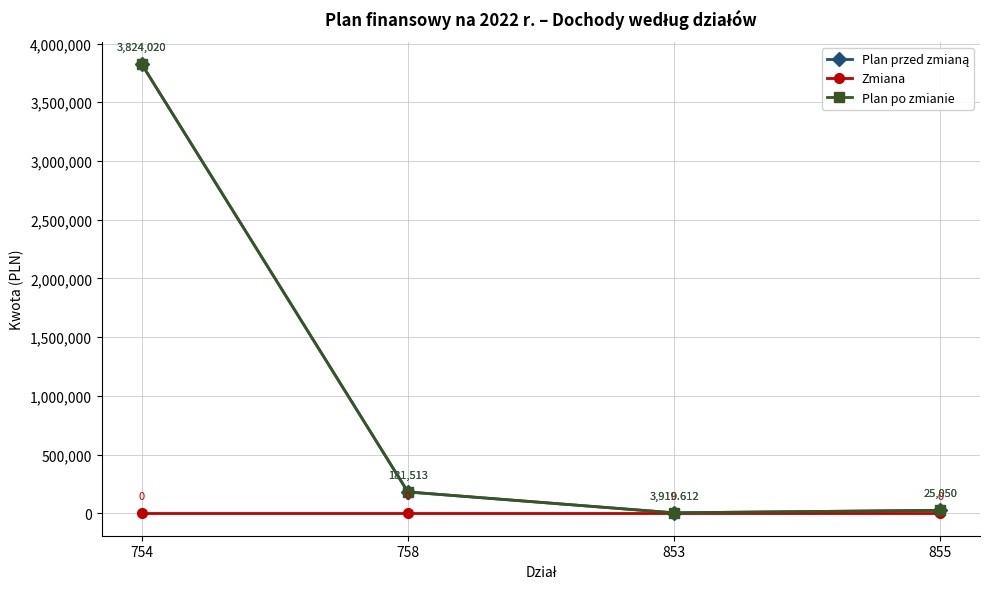

Does the chart have visible grid lines?

Yes